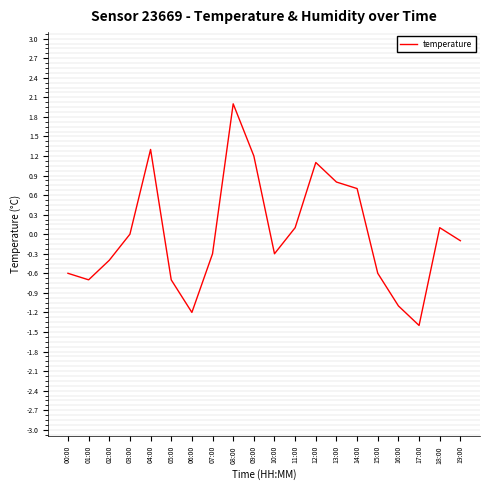

Is it true that the value at 17:00 is -0.7?

False